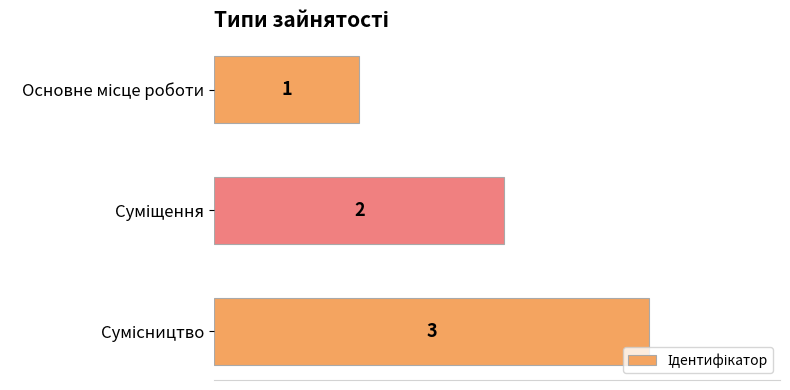

What is the value of the 2nd bar from the top?

2